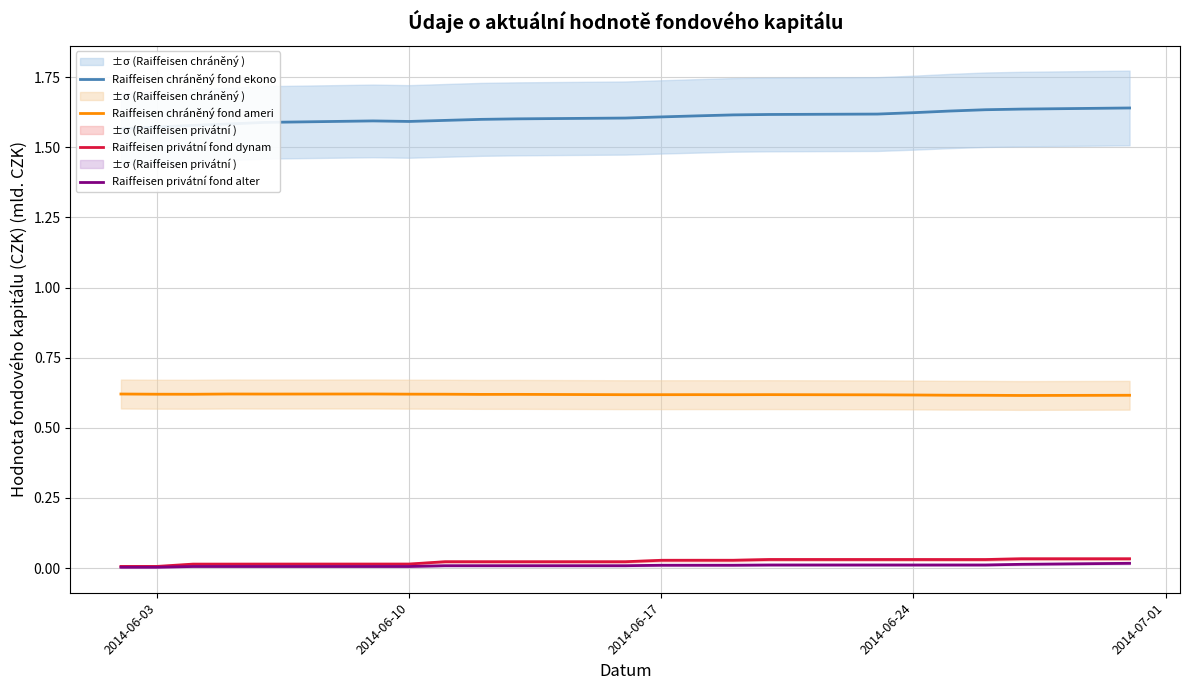

True or false: Raiffeisen chráněný fond ekono and Raiffeisen privátní fond dynam cross at least once.

False